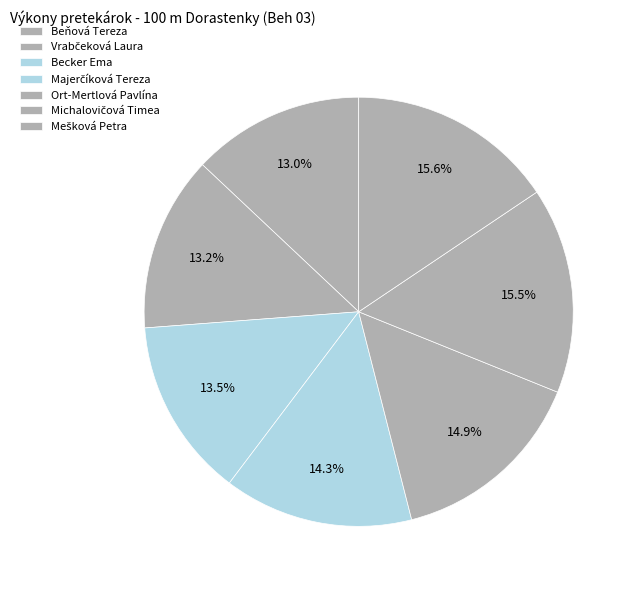

Rank the categories by value from highest to lowest.

Mešková Petra, Michalovičová Timea, Ort-Mertlová Pavlína, Majerčíková Tereza, Becker Ema, Vrabčeková Laura, Beňová Tereza